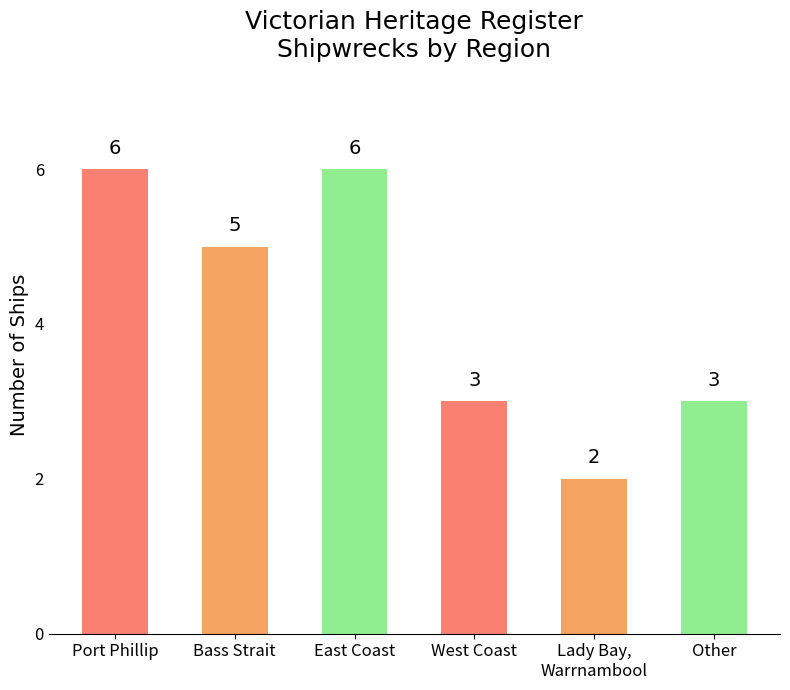

Does the chart contain stacked bars?

No